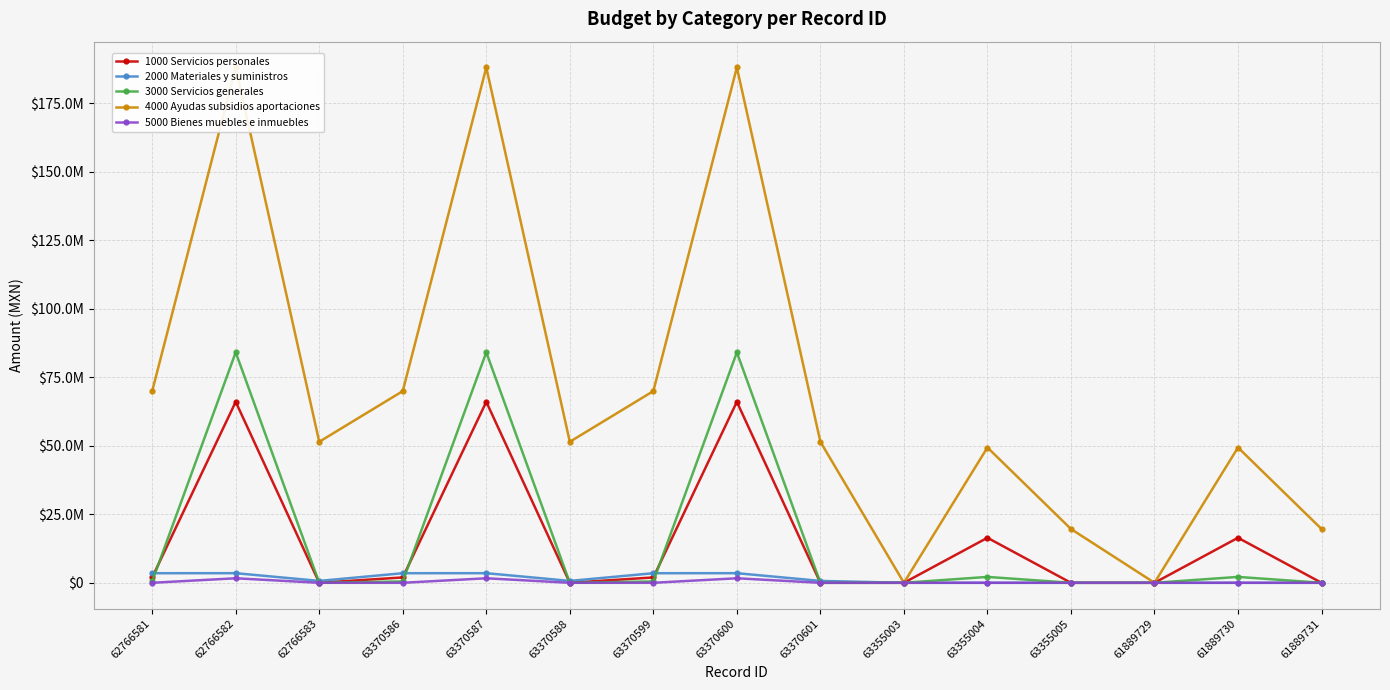

Between 62766581 and 63370586, which is larger?

62766581